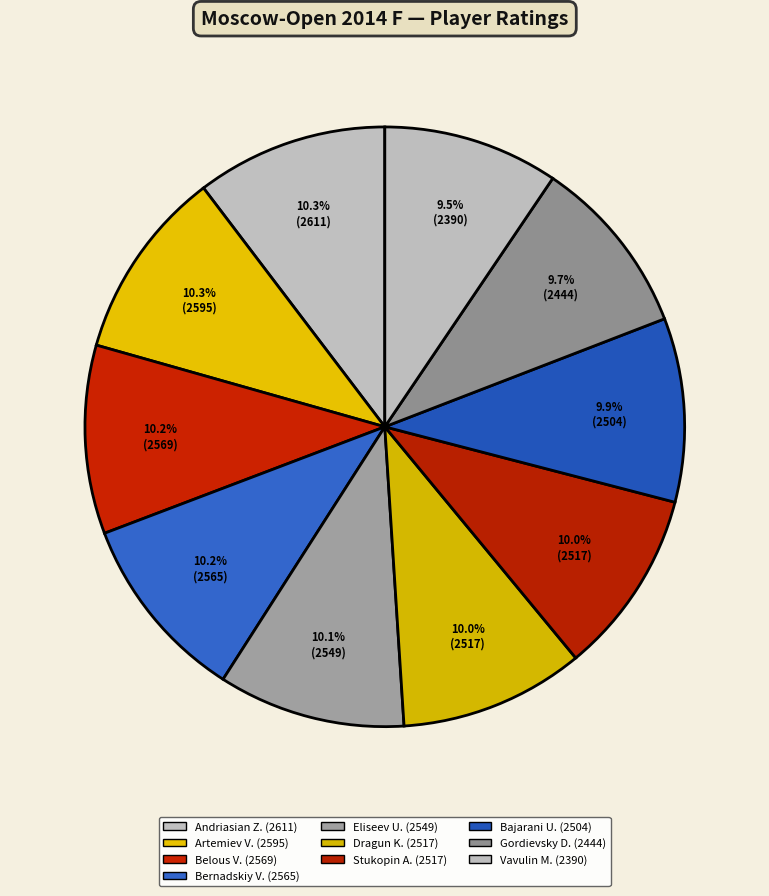

What is the smallest slice in the pie chart?

9